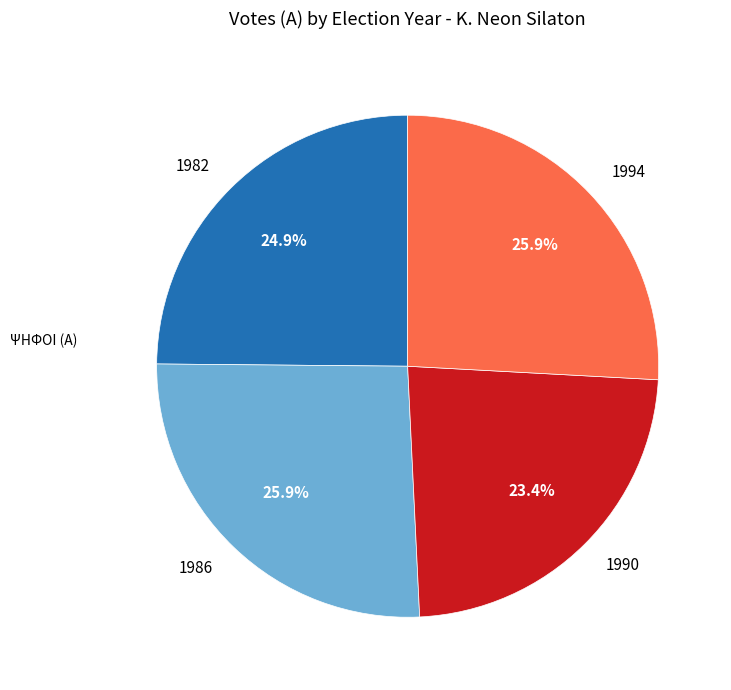

Do 1994 and 1990 together represent more than half of the pie?

No